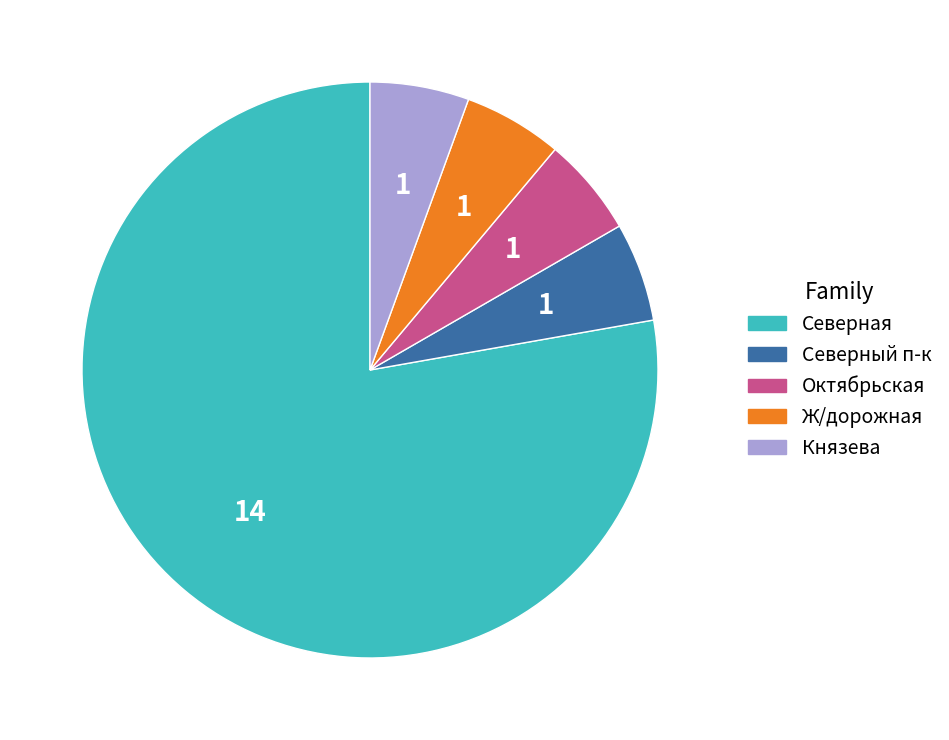

The Северный п-к slice represents 6% of the pie. True or false?

True